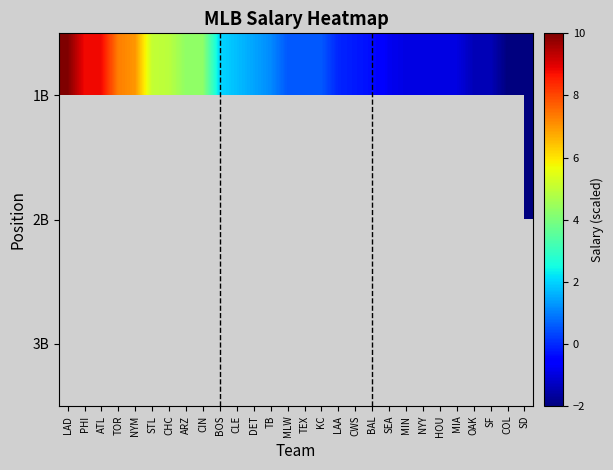

What is the maximum value shown in the chart?

10.0